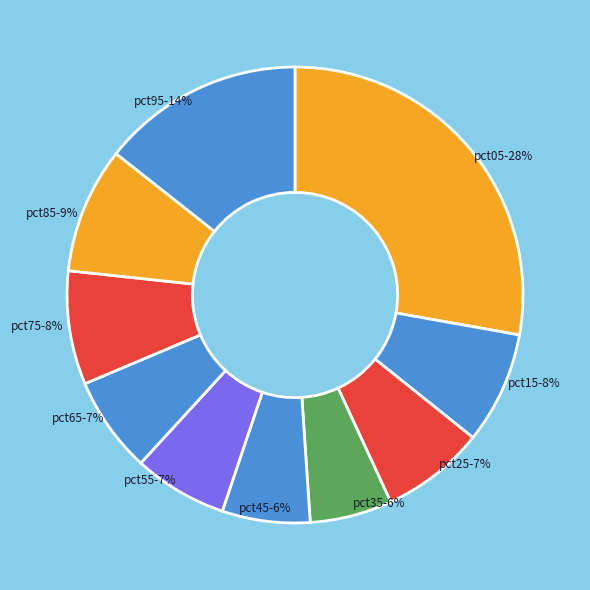

Do pct75 and pct25 together represent more than half of the pie?

No